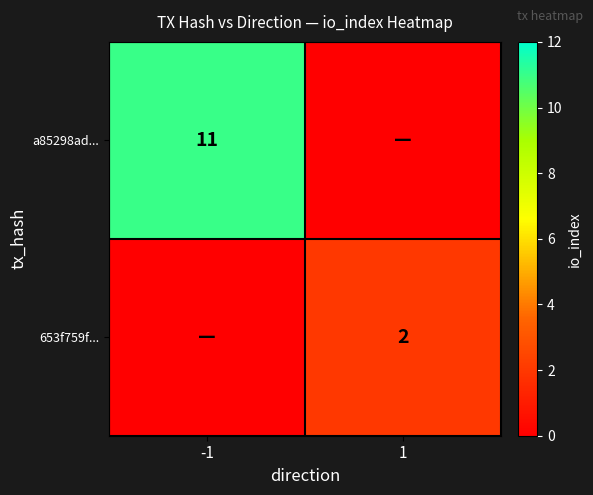

What is the total value across all series at 1?

2